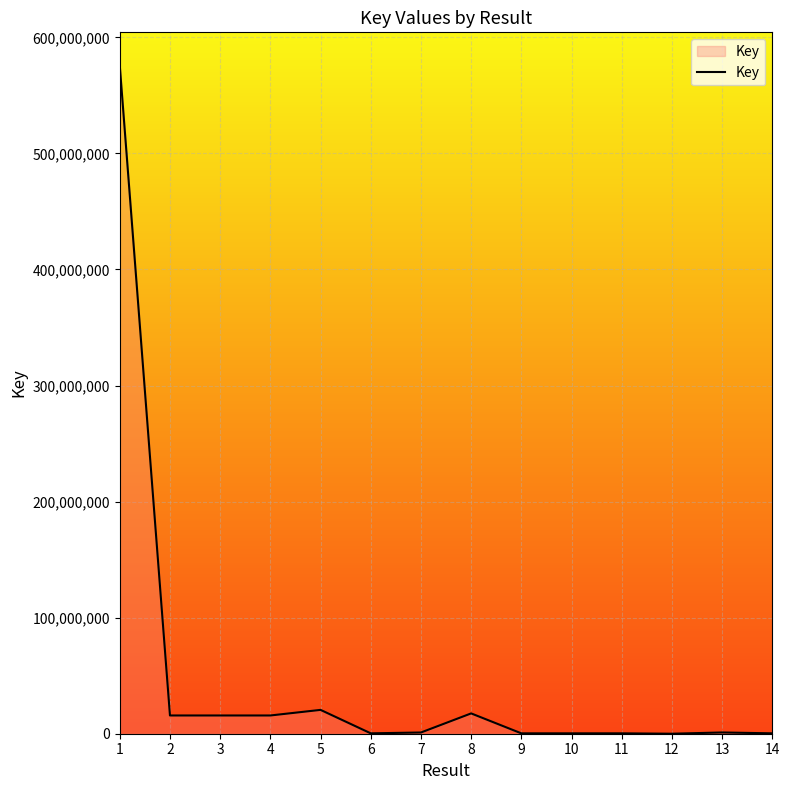

What is the greatest value displayed?

575549979